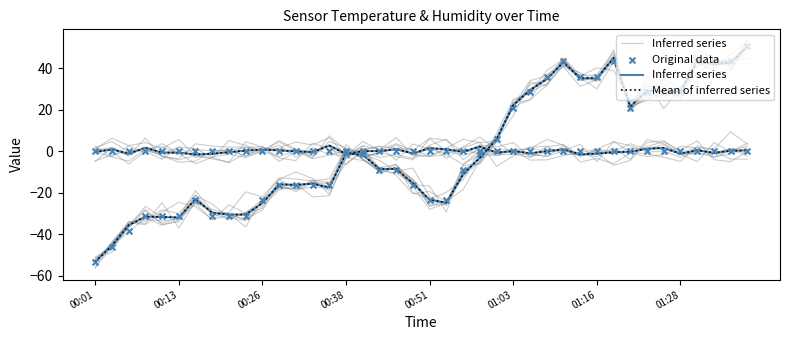

Which series has the widest spread of Y values?

Original data